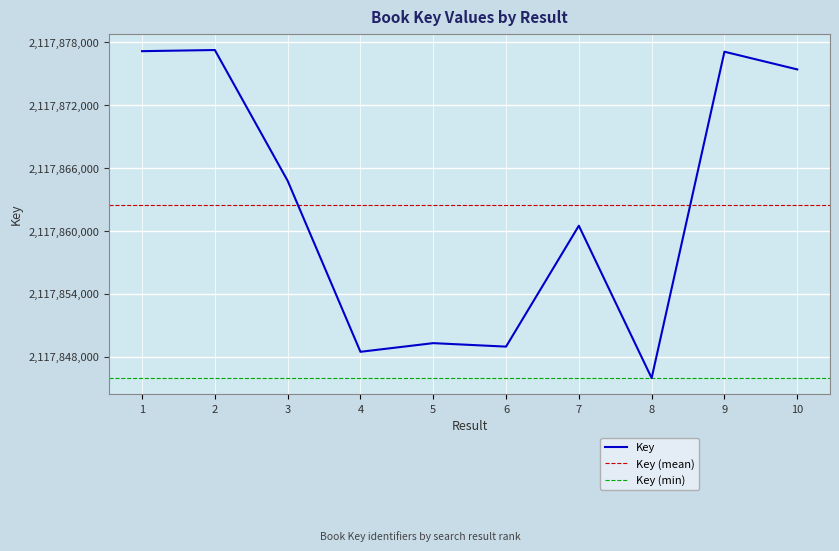

How many lines are shown in the chart?

1